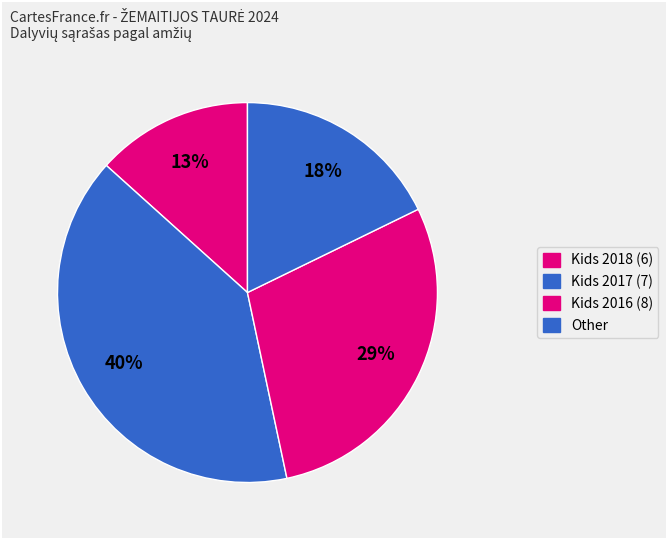

To the nearest percent, what portion does Kids 2016 (8) represent?

29%